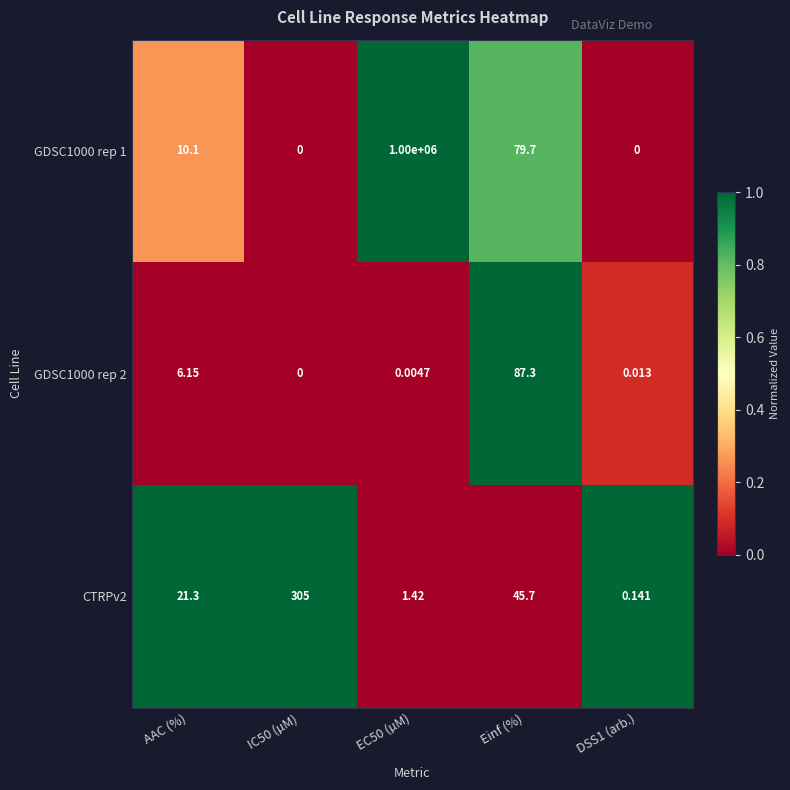

Which series has the widest spread of values?

GDSC1000 rep 1